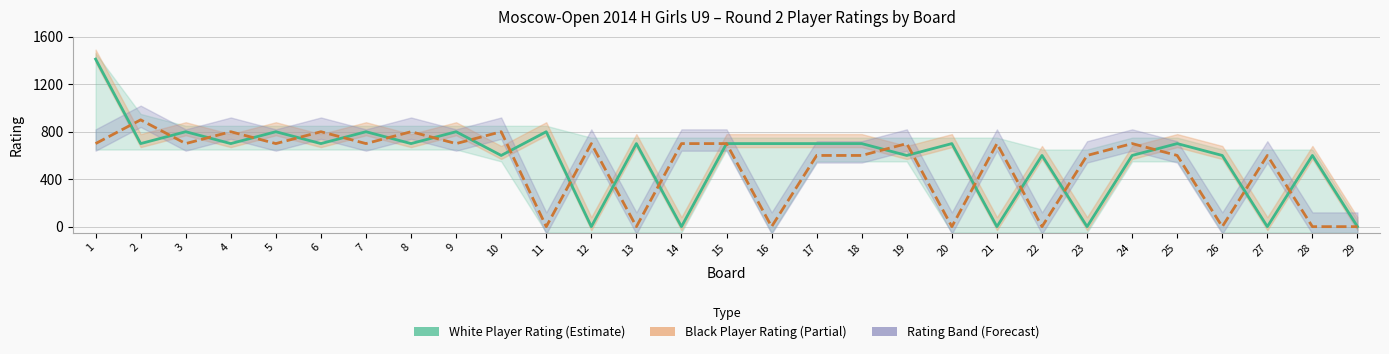

Is this an area chart (filled region under the line)?

No